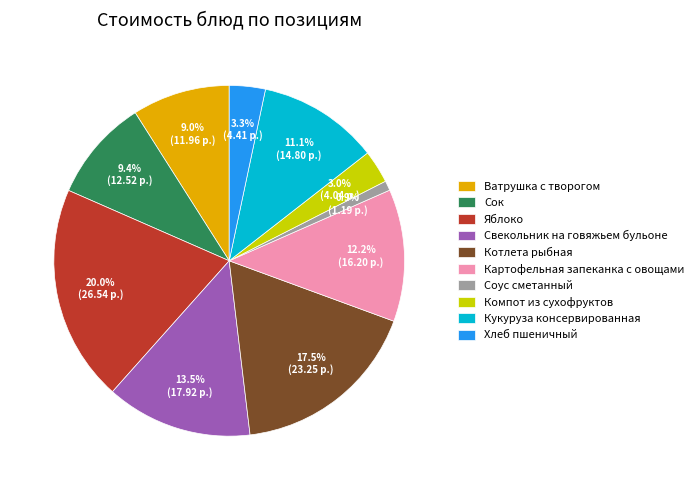

What is the smallest slice in the pie chart?

Соус сметанный